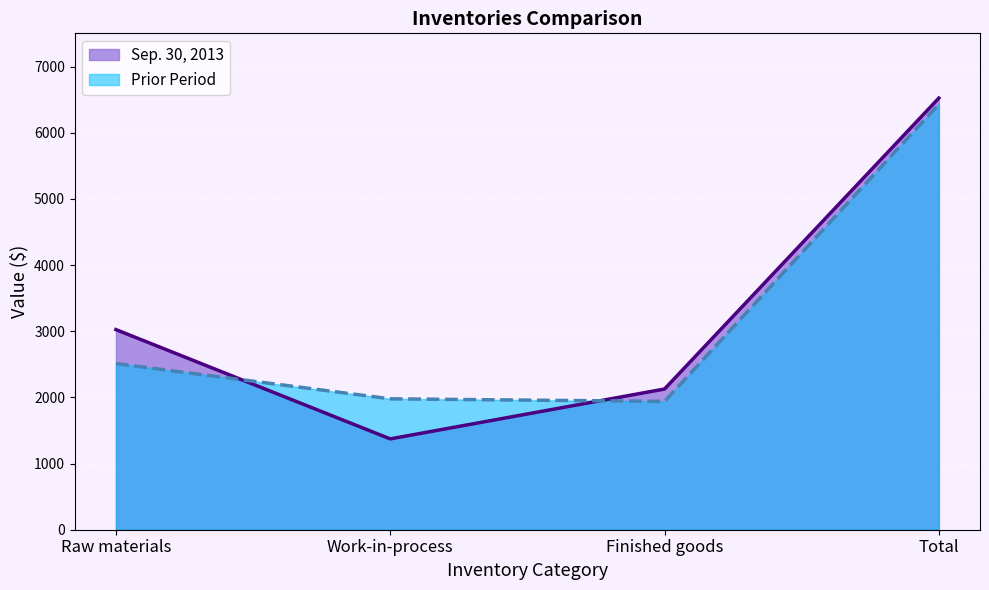

What is the value of the Sep. 30, 2013 point at the 3rd from the left?

2127